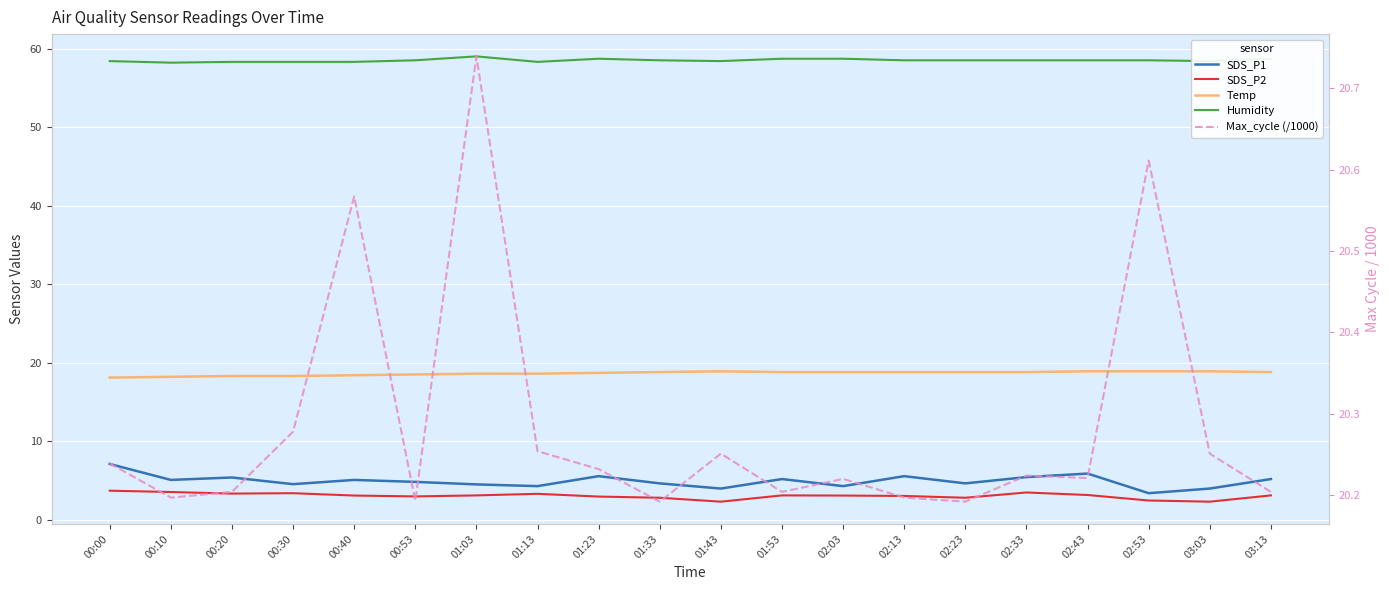

Where does the SDS_P1 series first go above 5?

00:00